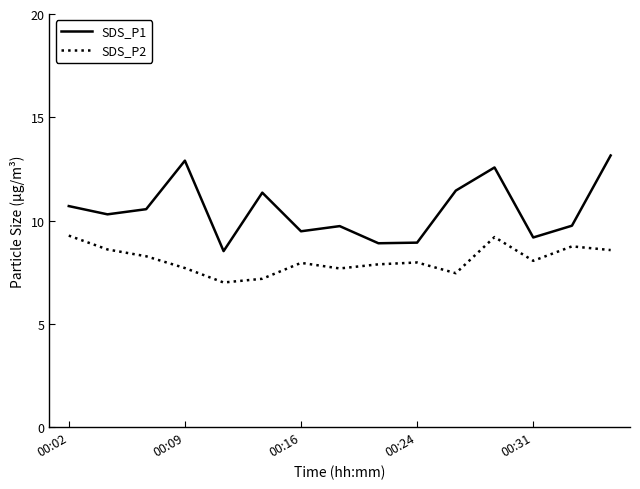

Which series has the largest range (max minus min)?

SDS_P1